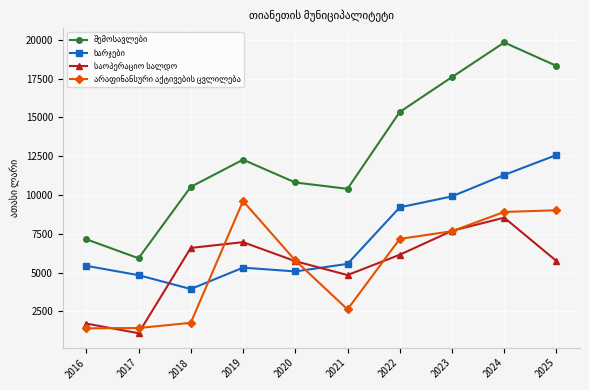

At which category is the sum across all series the highest?

2024